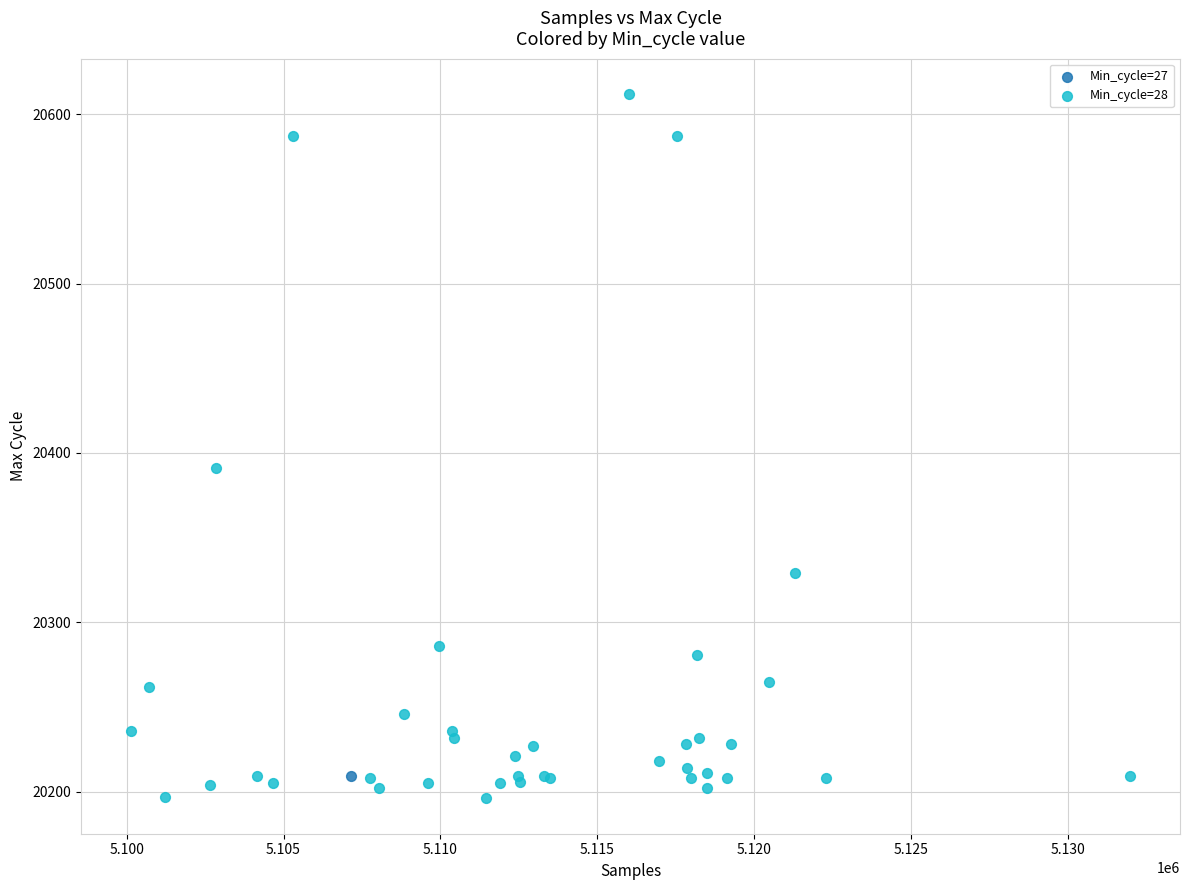

What are all the series names shown in the legend?

Min_cycle=27, Min_cycle=28